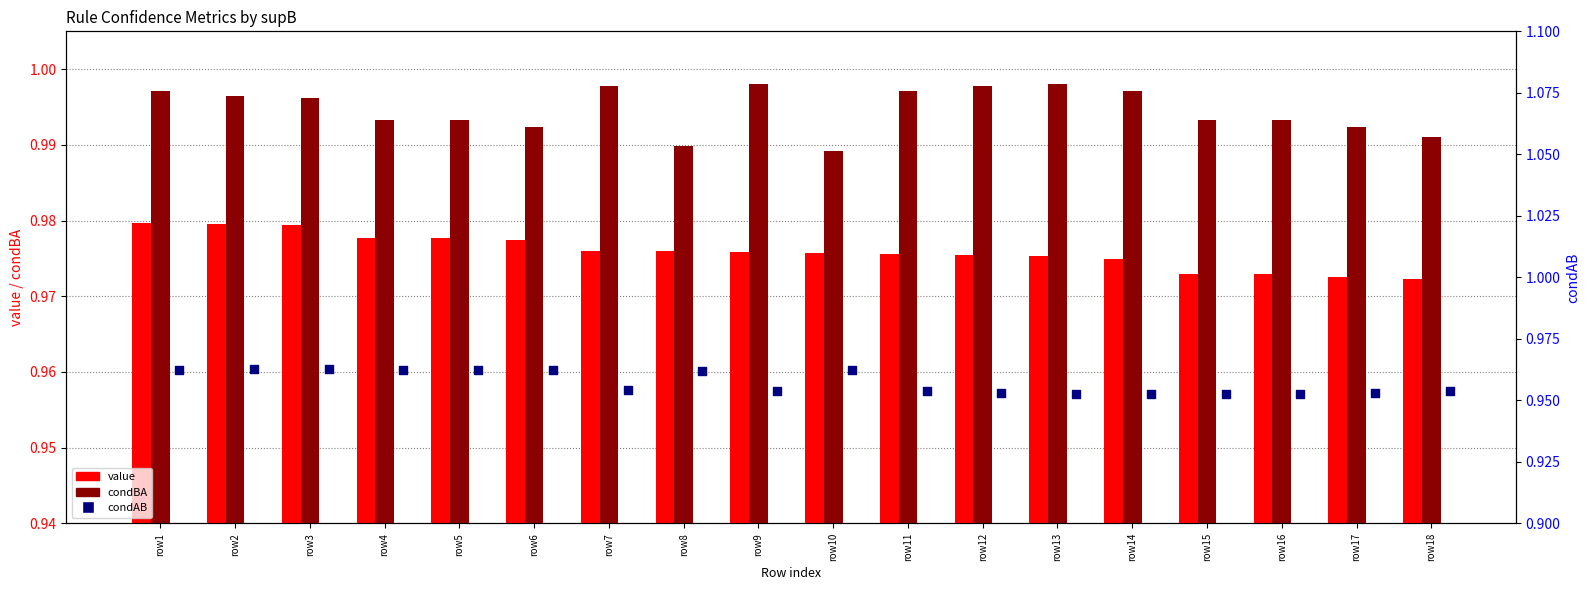

Which series has the largest total across all categories?

condBA